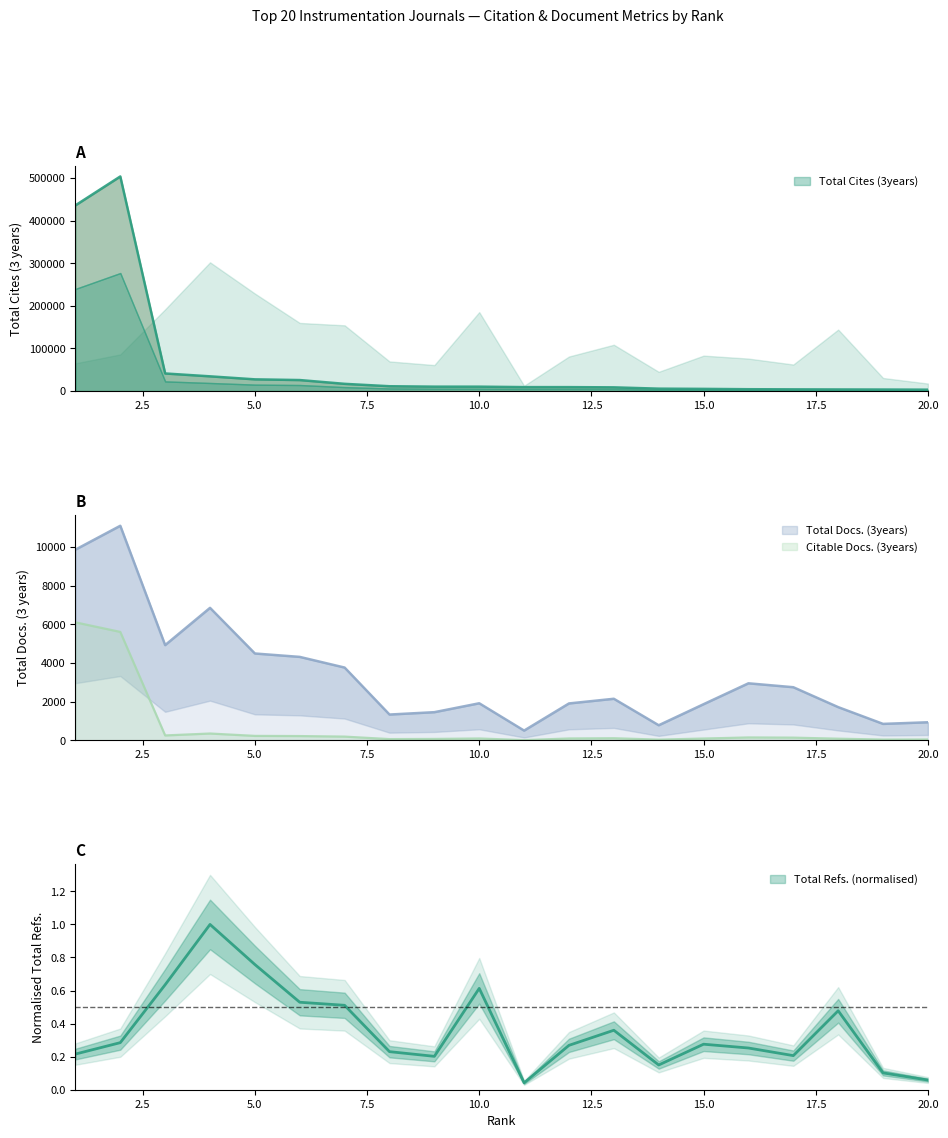

Is the value of Citable Docs. (3years) at 7 greater than the value of Total Docs. (3years) at 8?

No